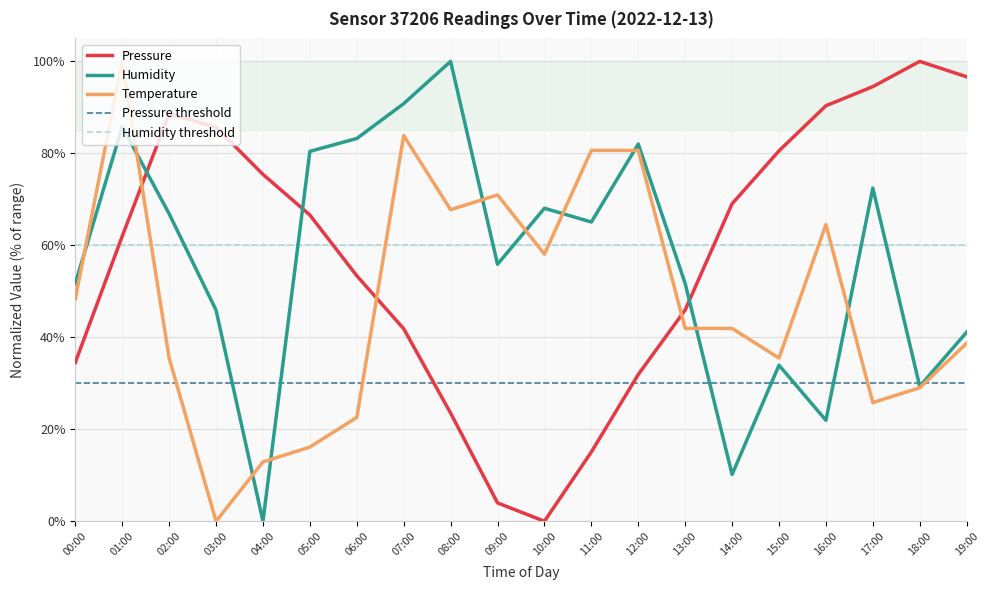

Rank the categories by Pressure value from highest to lowest.

18:00, 19:00, 17:00, 16:00, 02:00, 03:00, 15:00, 04:00, 14:00, 05:00, 01:00, 06:00, 13:00, 07:00, 00:00, 12:00, 08:00, 11:00, 09:00, 10:00